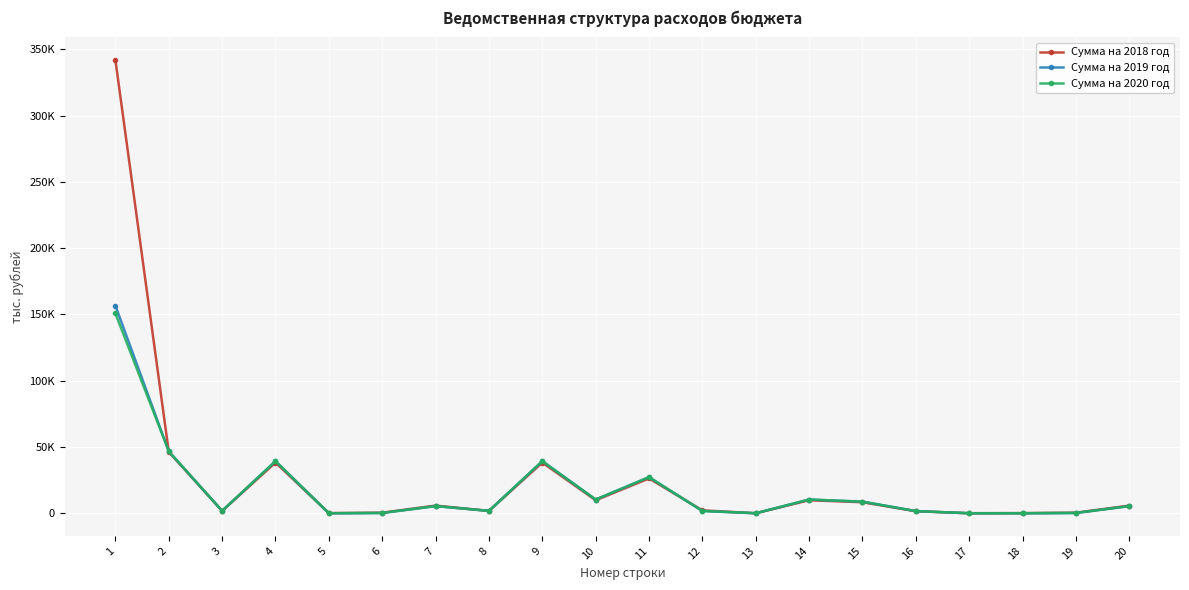

What is the difference between the maximum and minimum values in the Сумма на 2018 год series?

341817.4